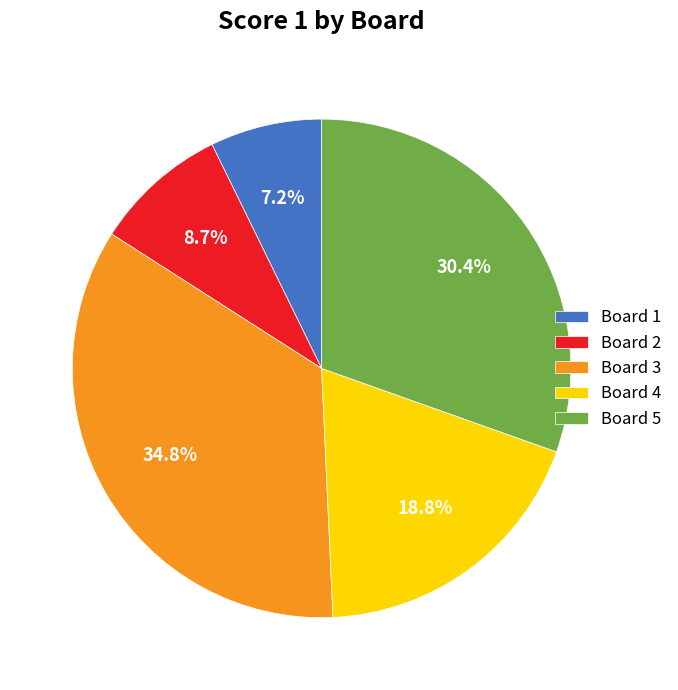

Is Board 3 the majority of the pie?

No